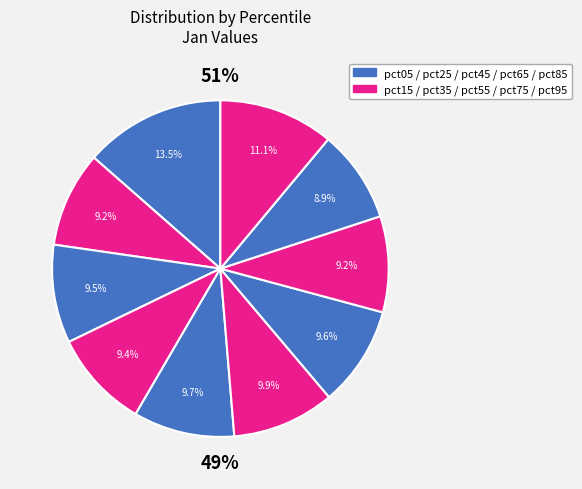

The pct95 slice represents 11% of the pie. True or false?

True